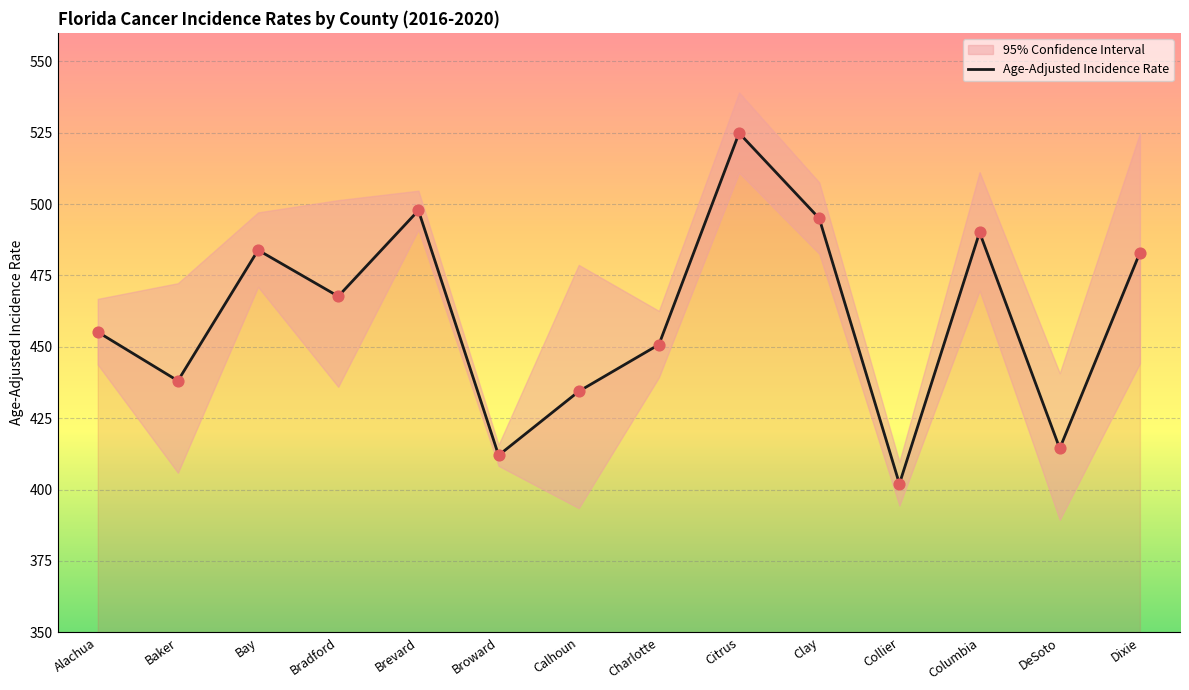

What is the change in value from Baker to Clay?

+56.9